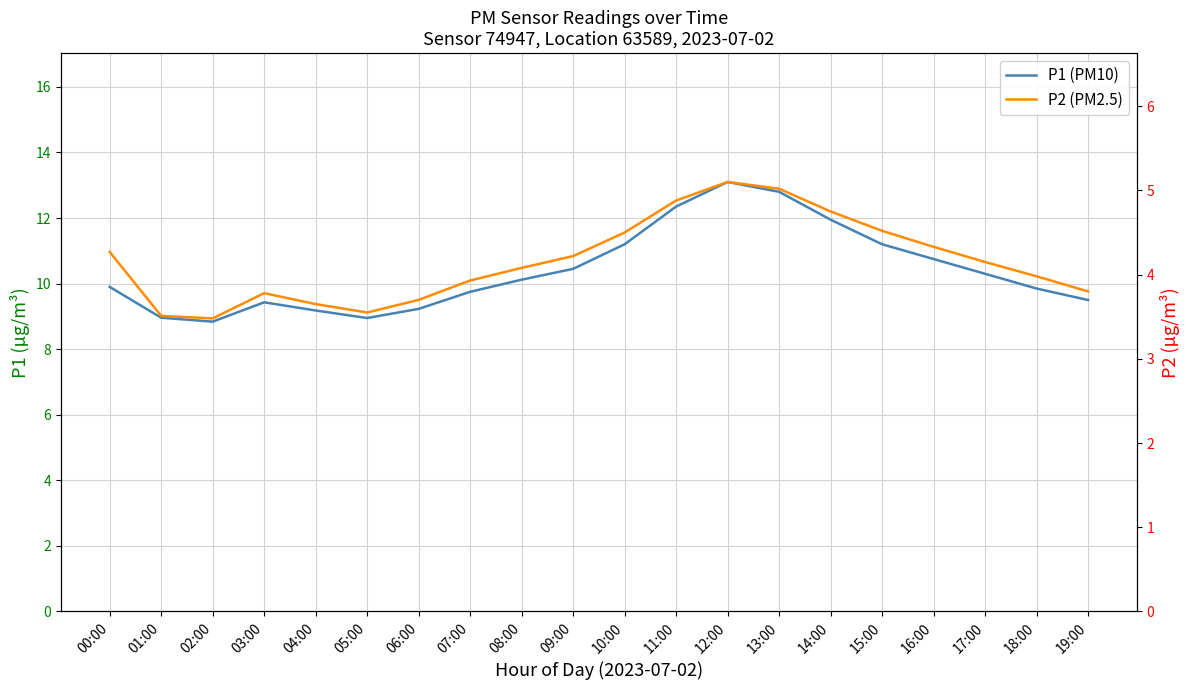

What is the difference between the P1 (PM10) values at 09:00 and 03:00?

1.0